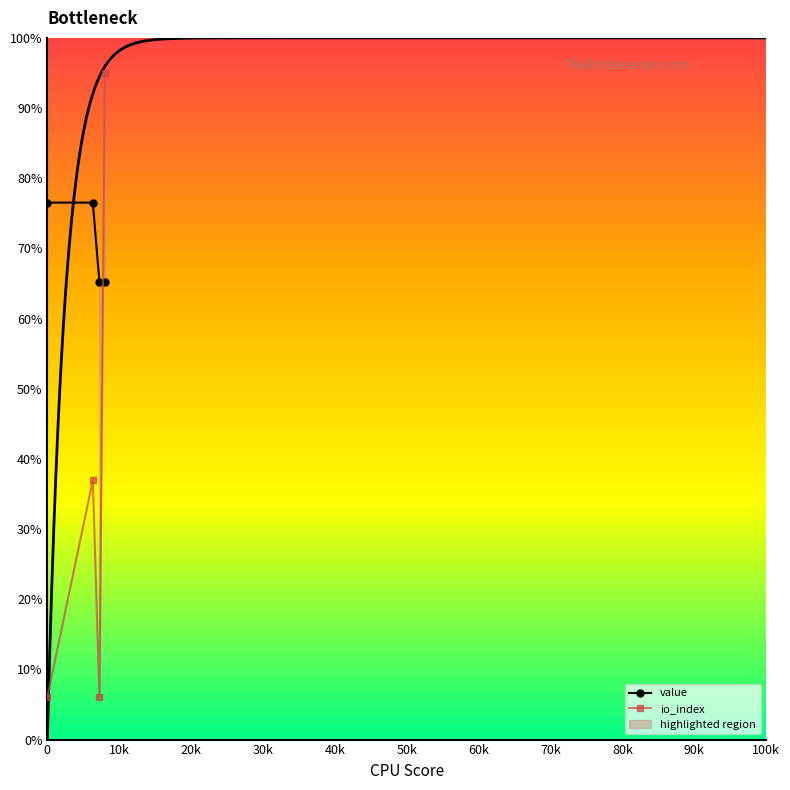

What is the value of the io_index point at the 4th from the left?

95.0